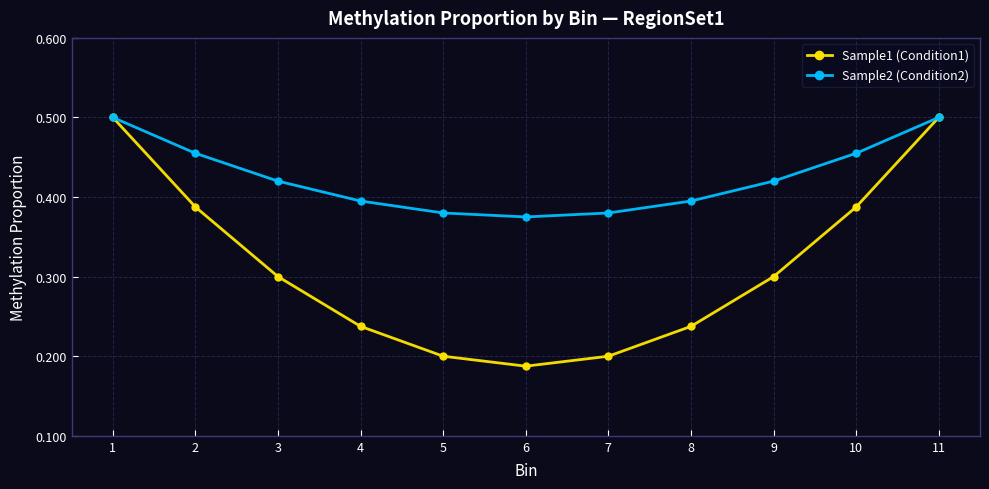

Where is Sample2 (Condition2) nearest to the value 0?

6